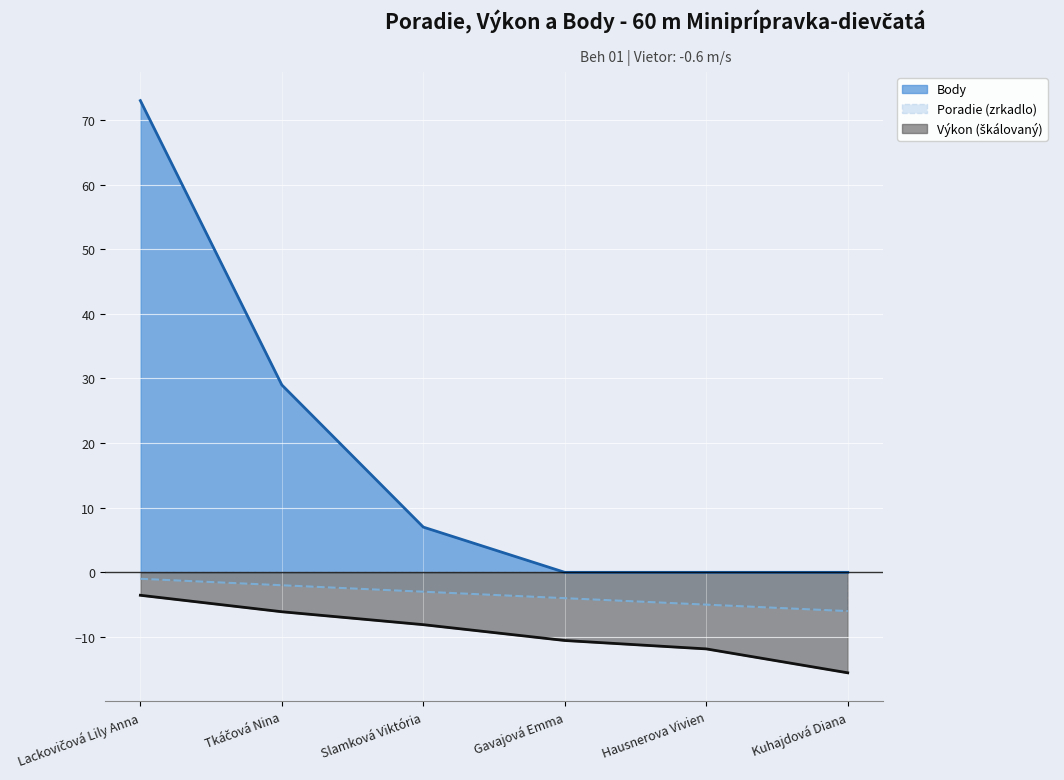

What is the sum of all Poradie values?

-21.0